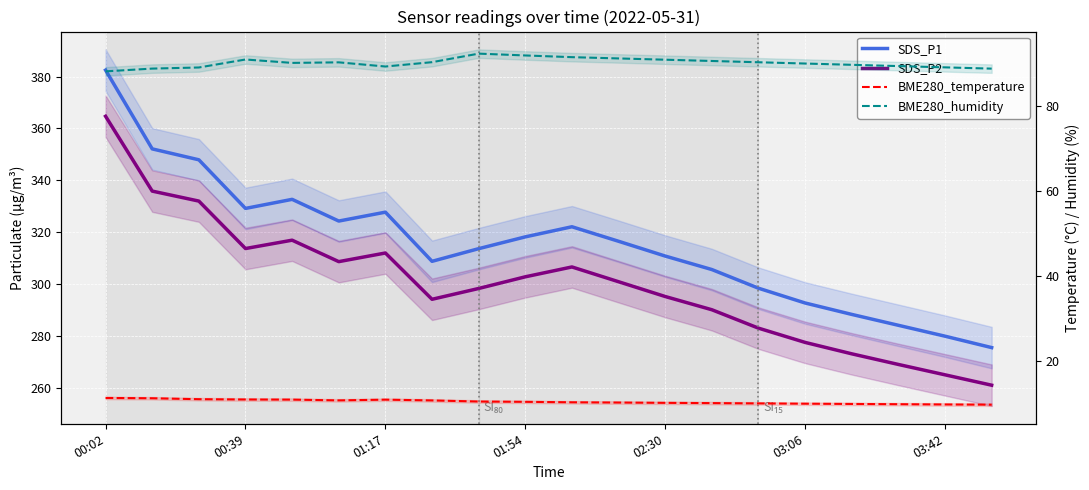

True or false: BME280_humidity and SDS_P2 intersect in this chart.

False